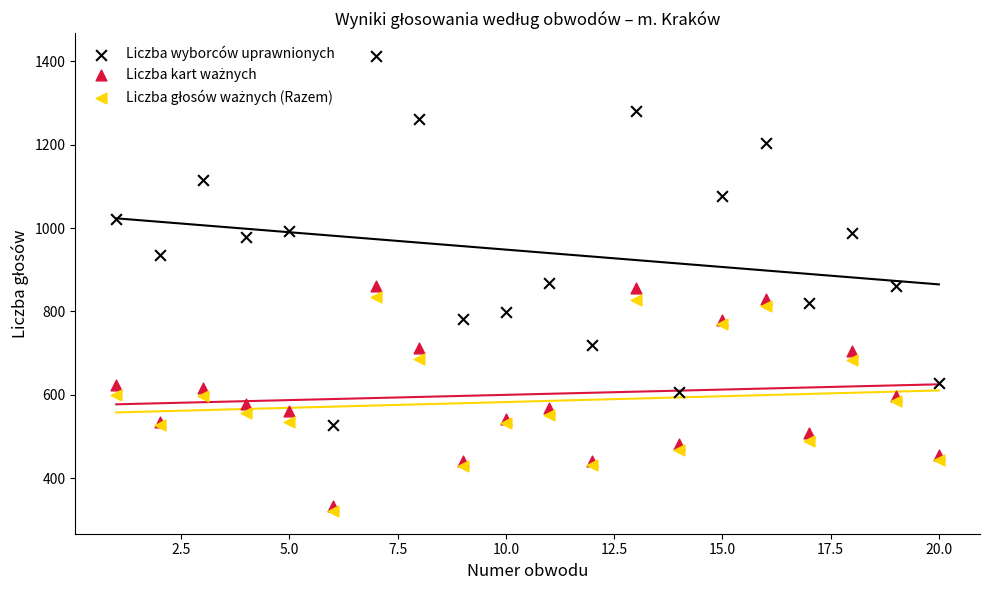

What is the X range (max minus min) for the scatter plot?

19